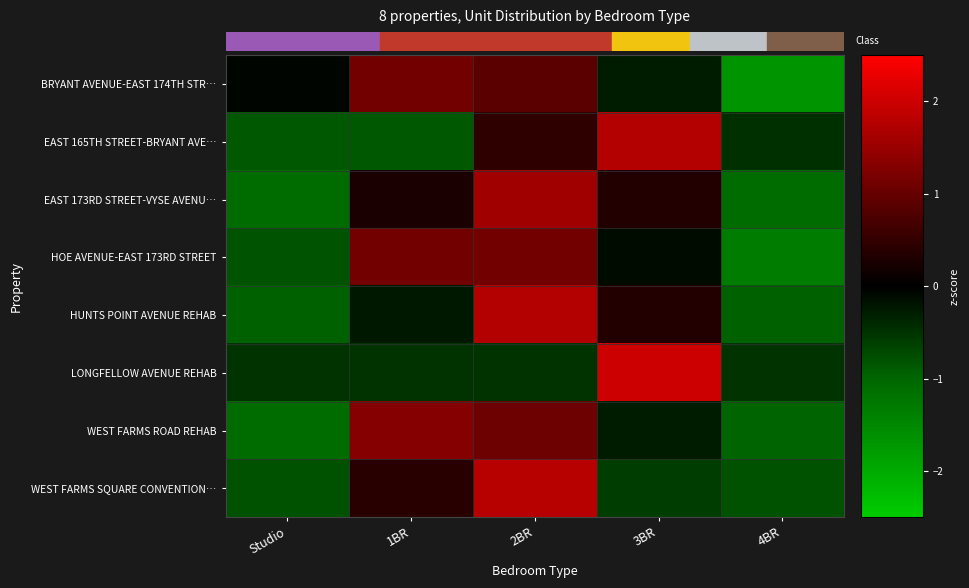

At which category is the sum across all series the highest?

2BR